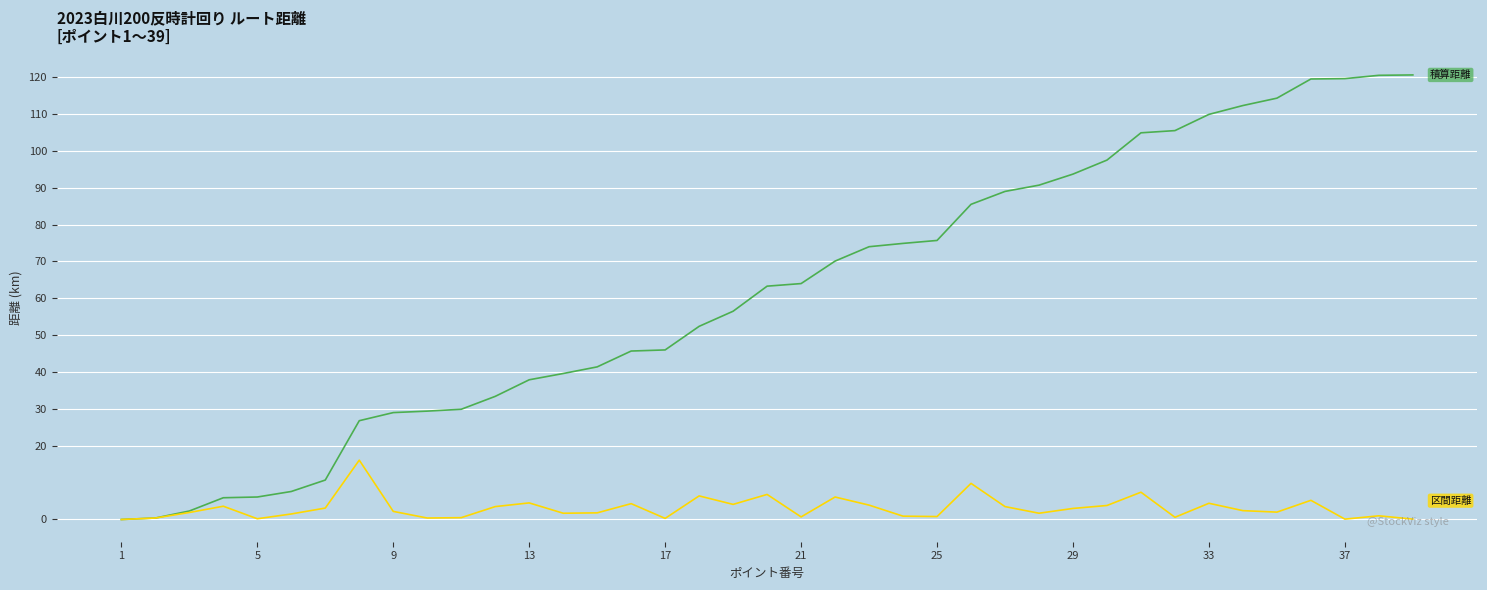

What is the greatest value displayed?

120.6